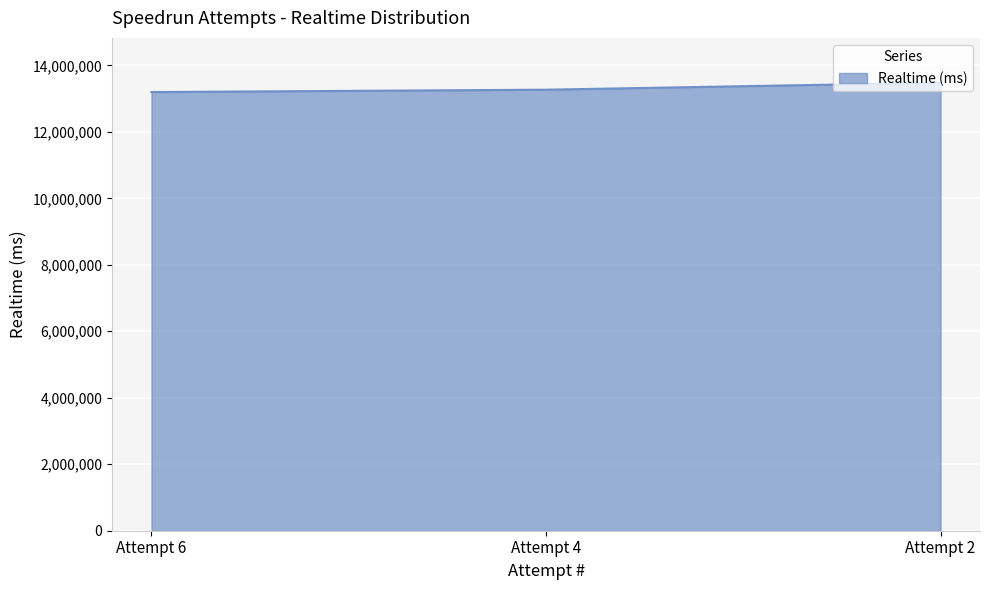

Reading left to right, list all the values displayed in this chart.

Attempt 6=13196542	Attempt 4=13267687	Attempt 2=13478307